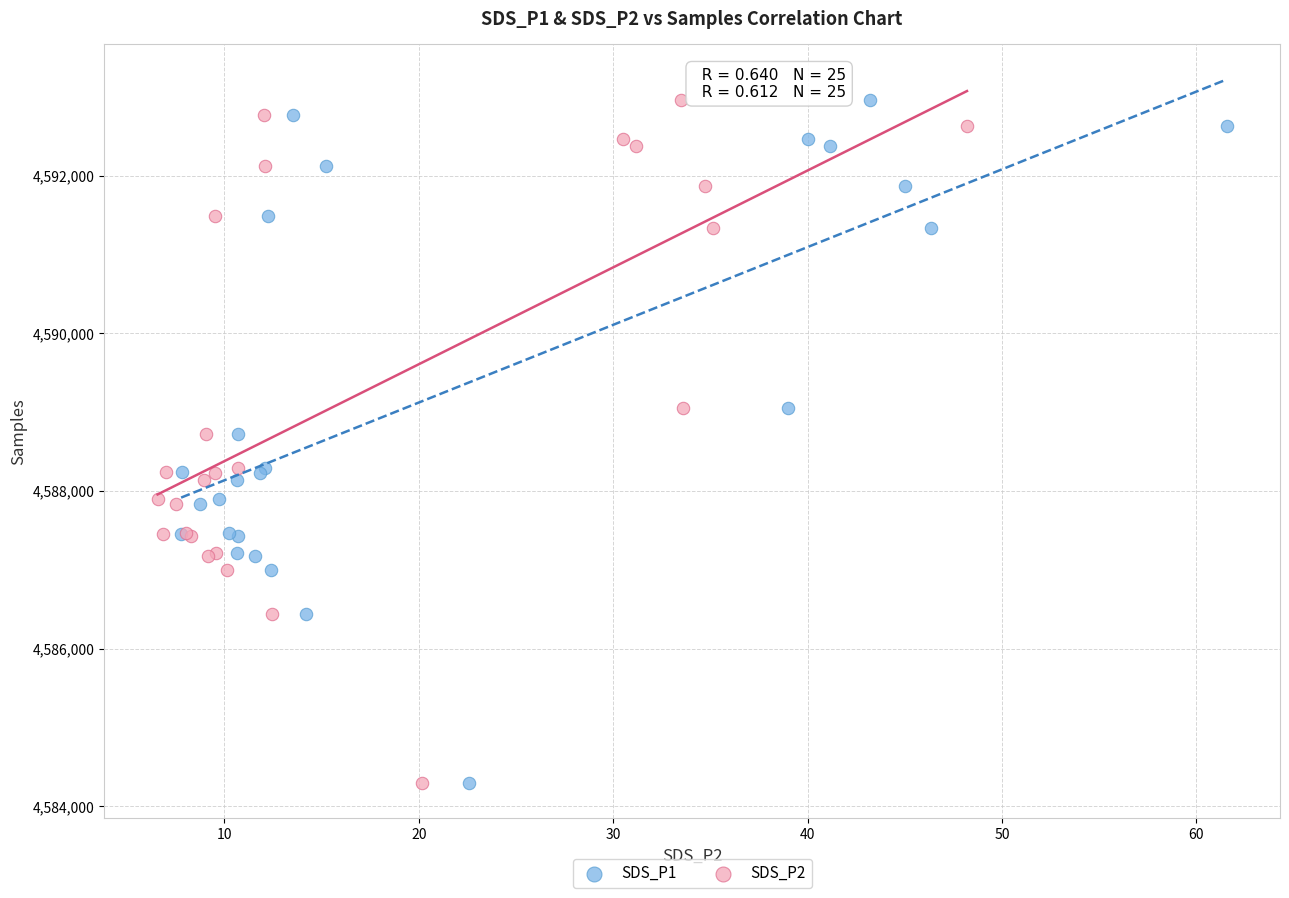

What are all the series names shown in the legend?

SDS_P1, SDS_P2